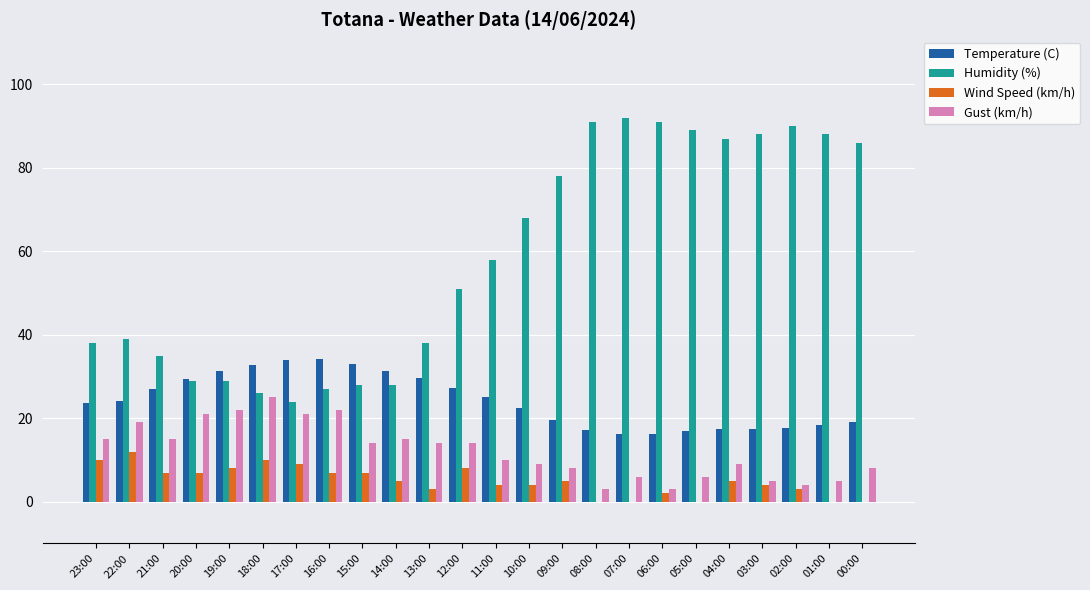

What is the highest value of the Wind Speed (km/h) series?

12.0